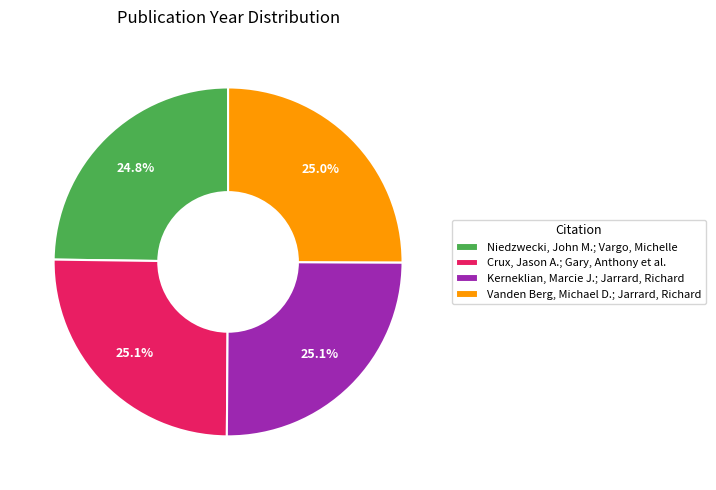

How many segments does this pie chart have?

4